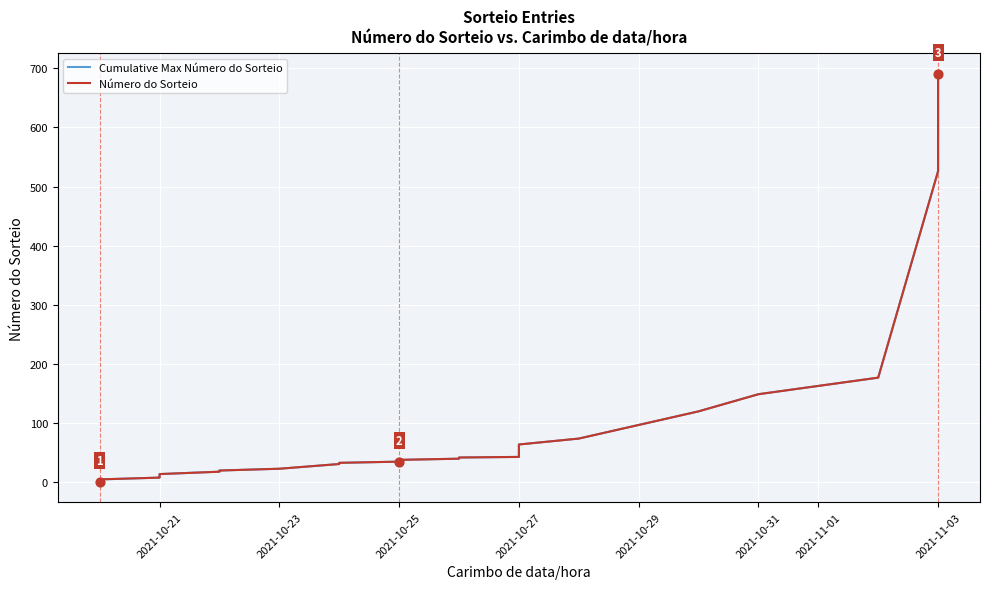

Which series has the largest total across all categories?

Cumulative Max Número do Sorteio